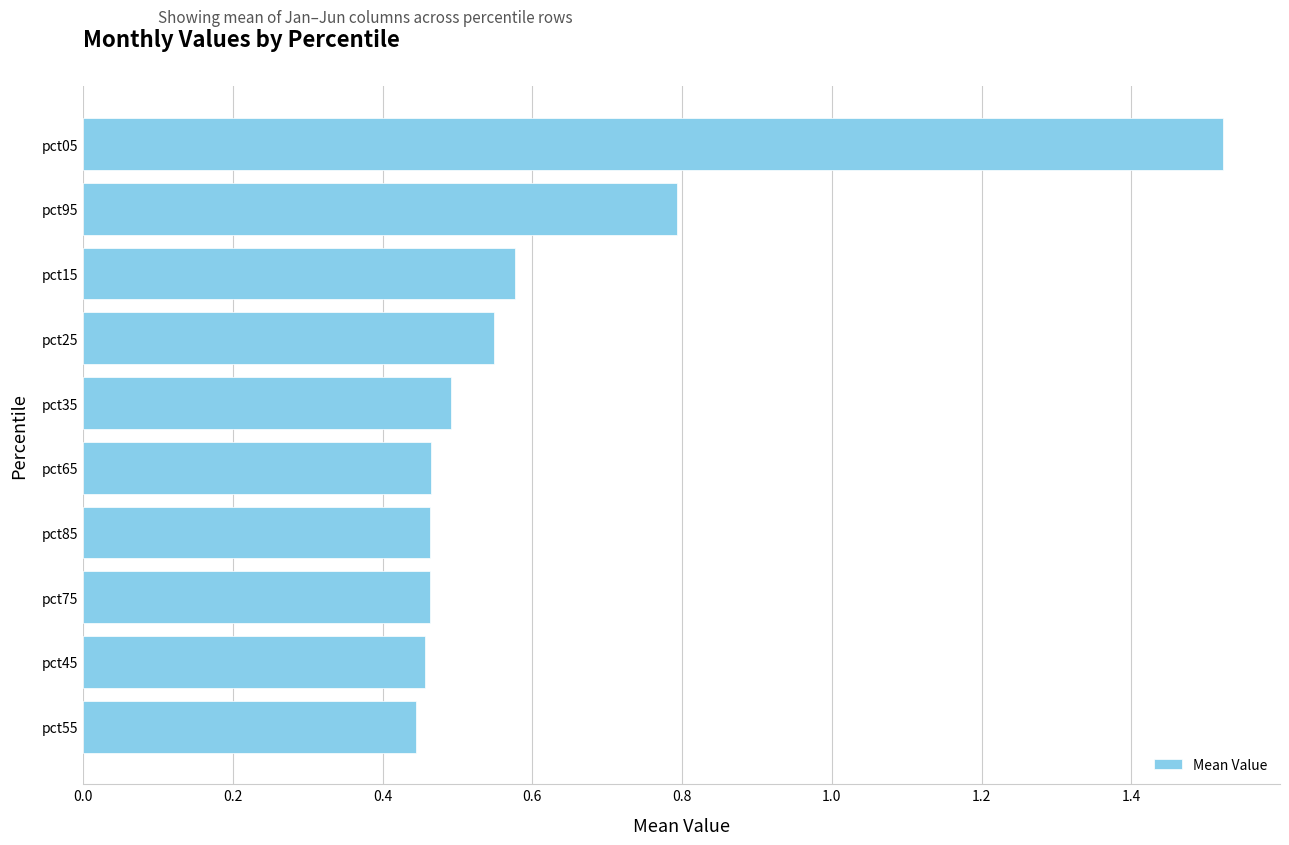

What is the sum of all values?

6.2